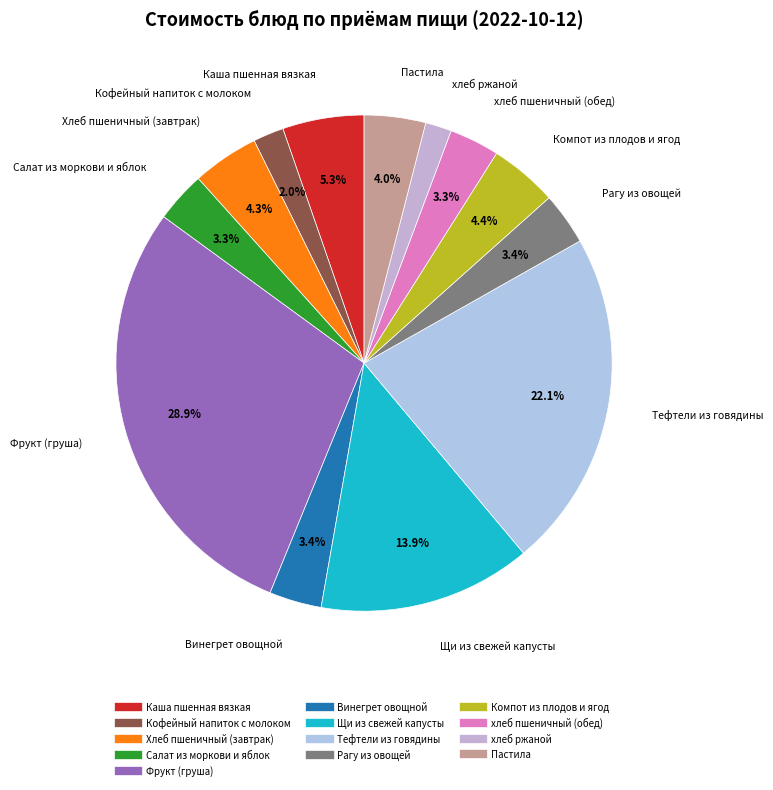

The Каша пшенная вязкая slice represents 5% of the pie. True or false?

True